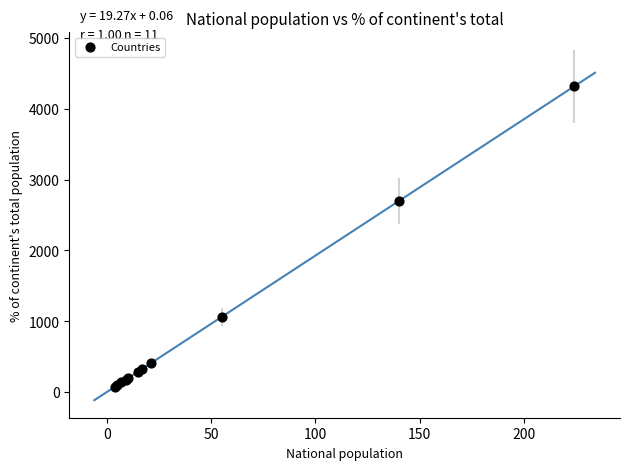

What Y value in the scatter plot is closest to 2196?

2697